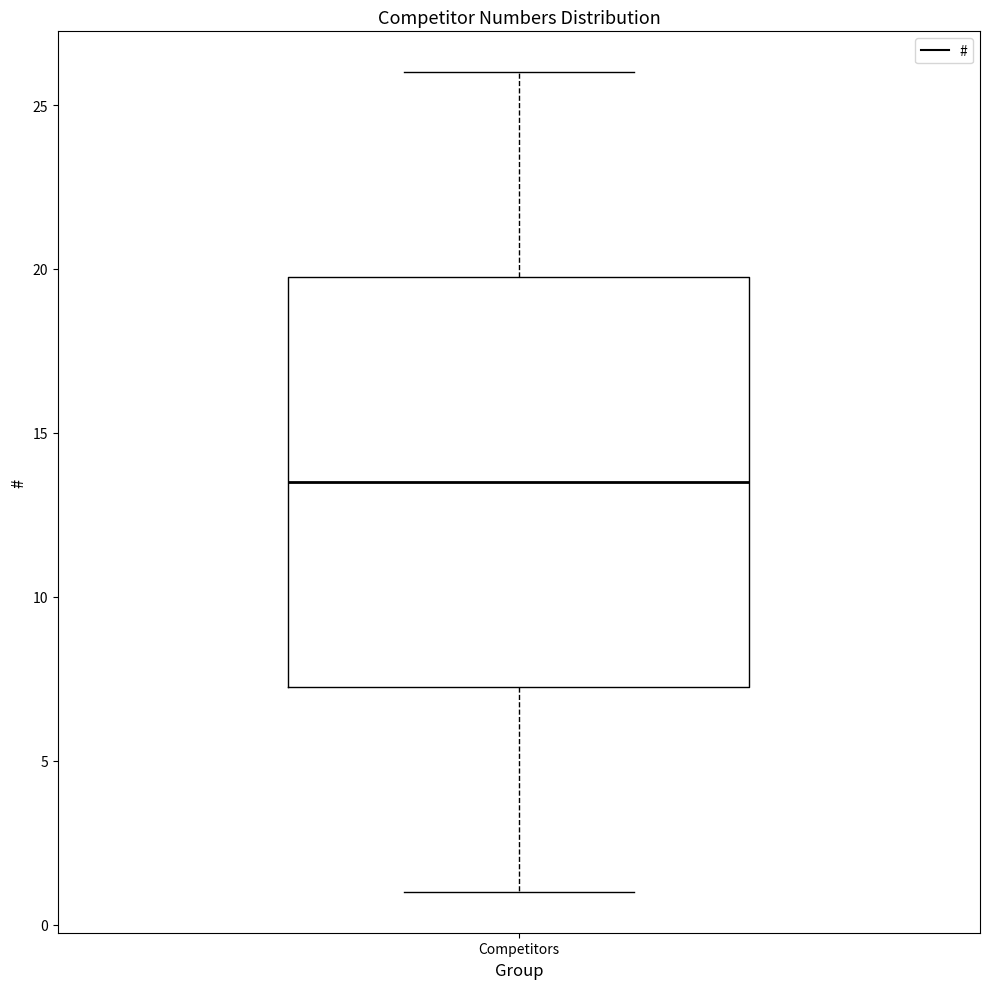

Read this box plot against the y-axis: the position of the median line, the range covered by the box, and the ends of both whiskers. The values are not printed on the chart, so give them approximately, as read against the axis.

median 13.5, box 7.5 to 20.0, whiskers 1.0 to 26.0